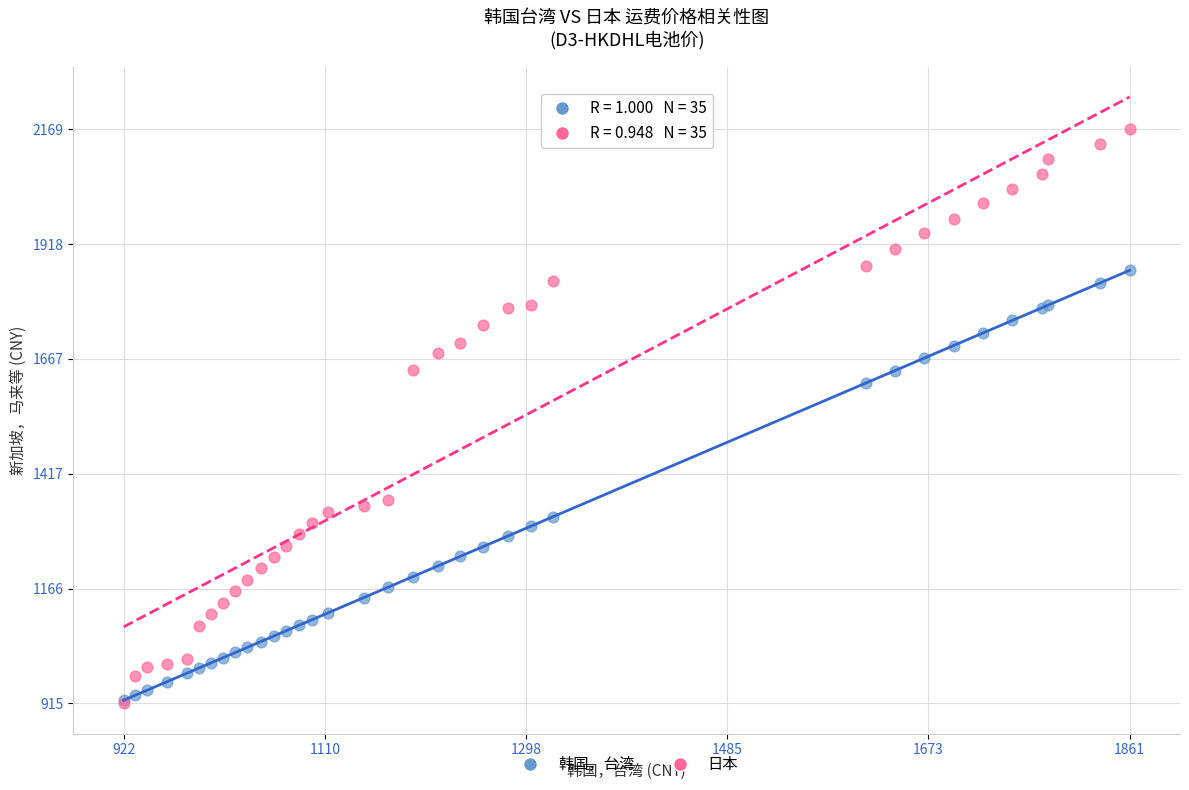

Which series has the largest Y range (max minus min)?

日本